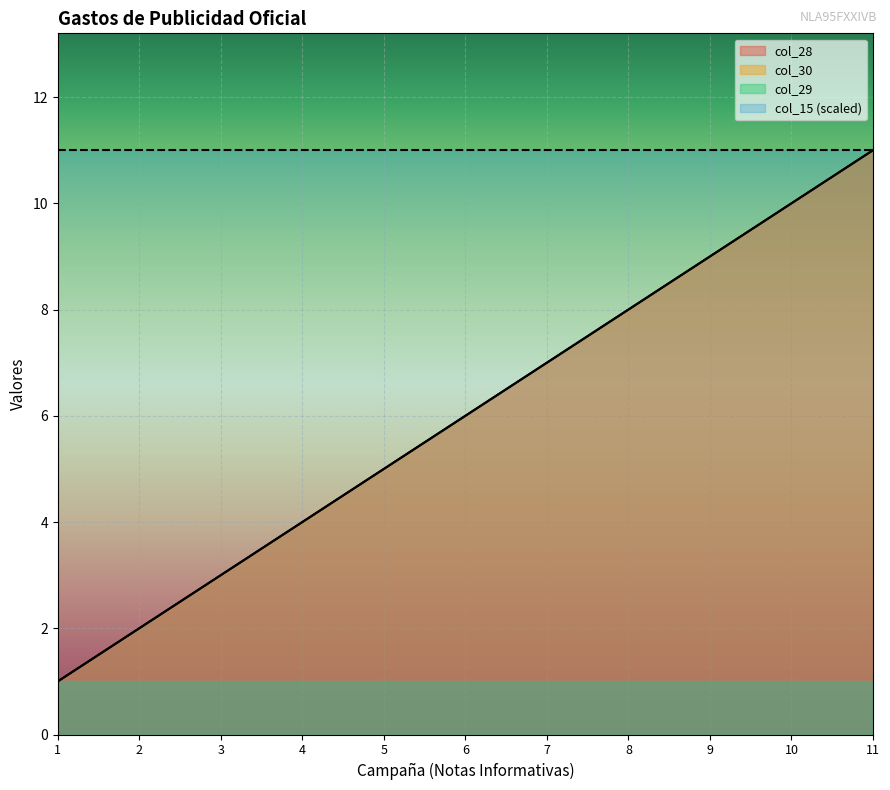

The value of col_28 at 8 is 3. True or false?

False